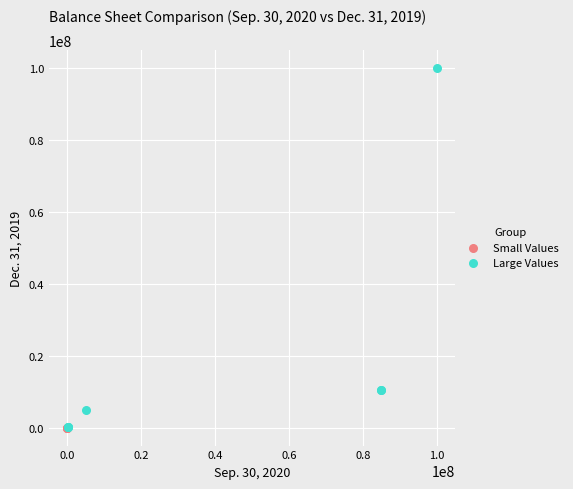

Which series reaches the maximum Y coordinate?

Large Values